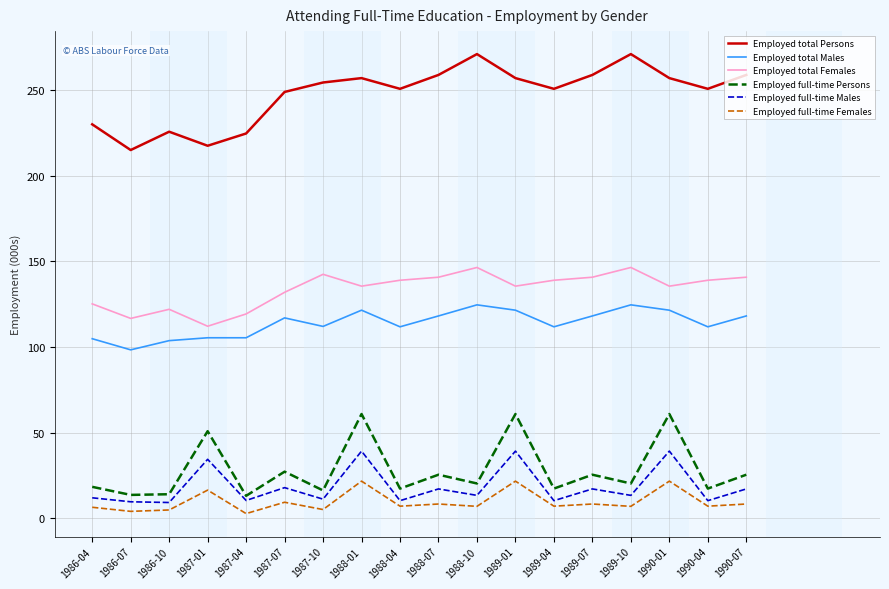

True or false: Employed total Males and Employed full-time Females cross at least once.

False